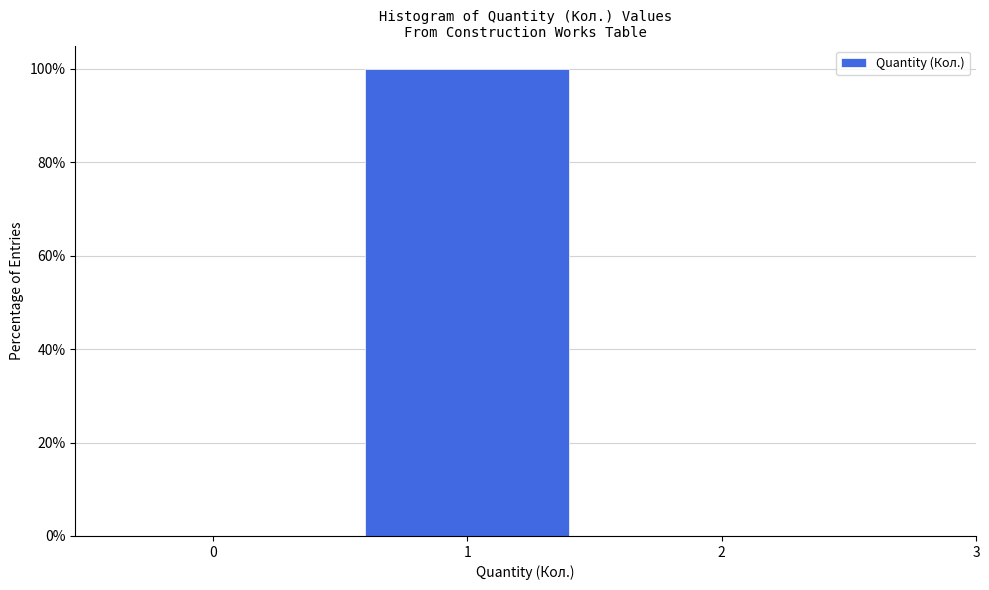

Reading left to right, transcribe all the data shown in this chart.

0=0	1=100	2=0